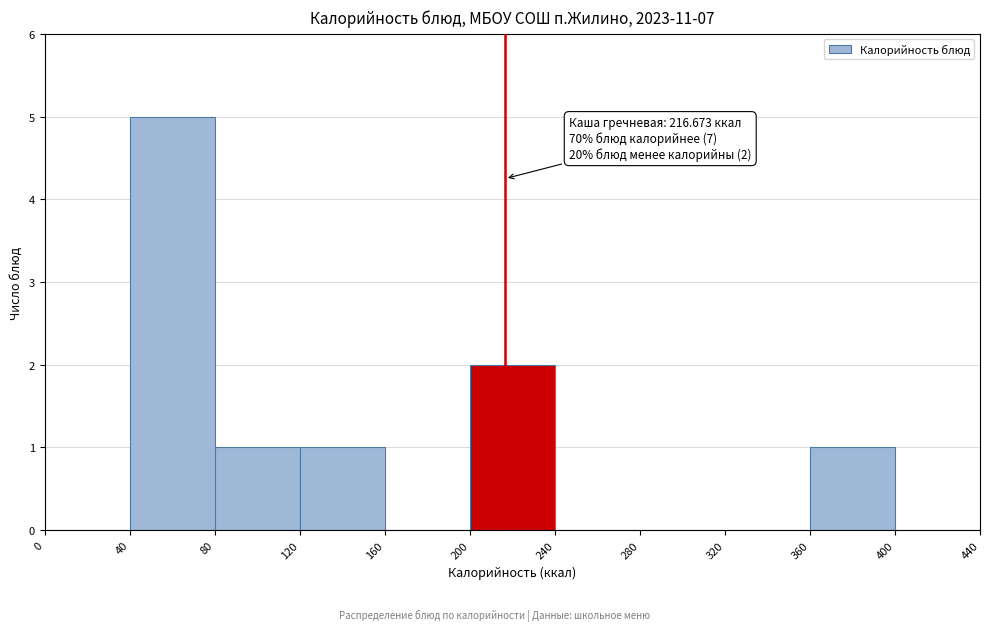

Over which range of the x-axis is the bar tallest?

40 to 80